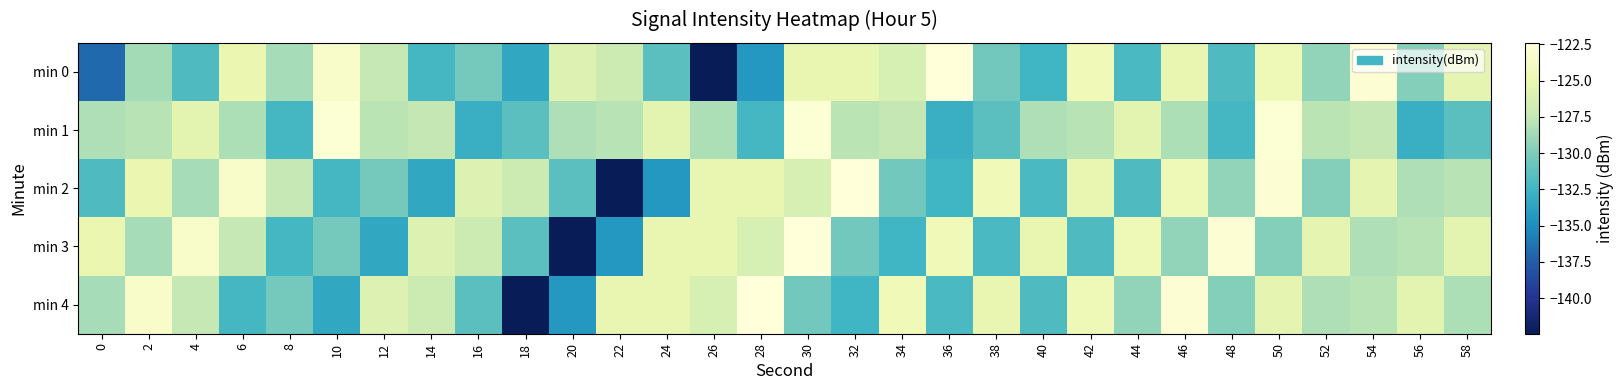

What is the maximum value shown in the chart?

-122.4